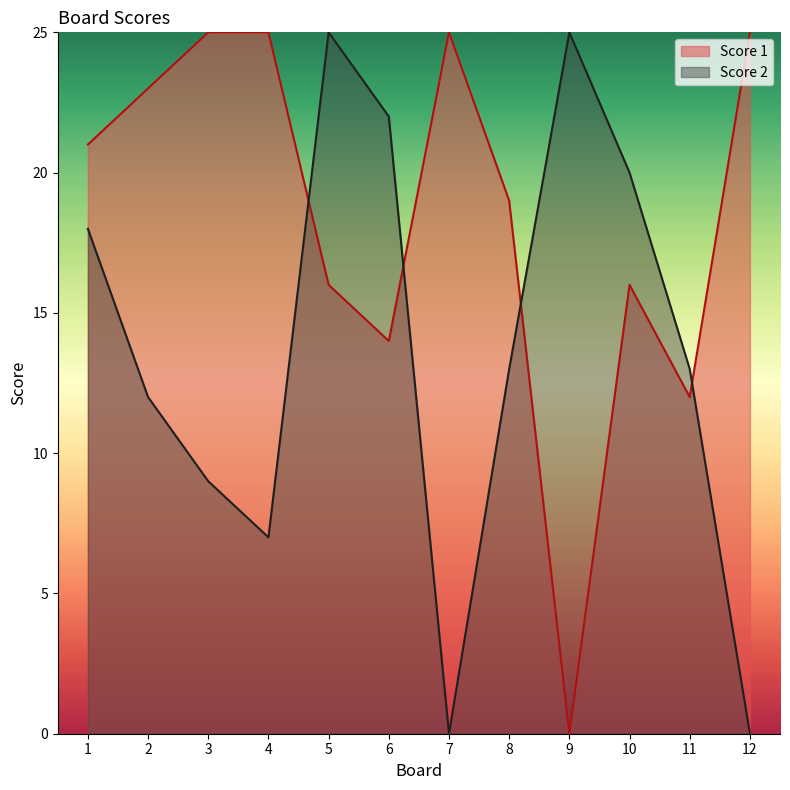

At which category is the sum across all series the highest?

5